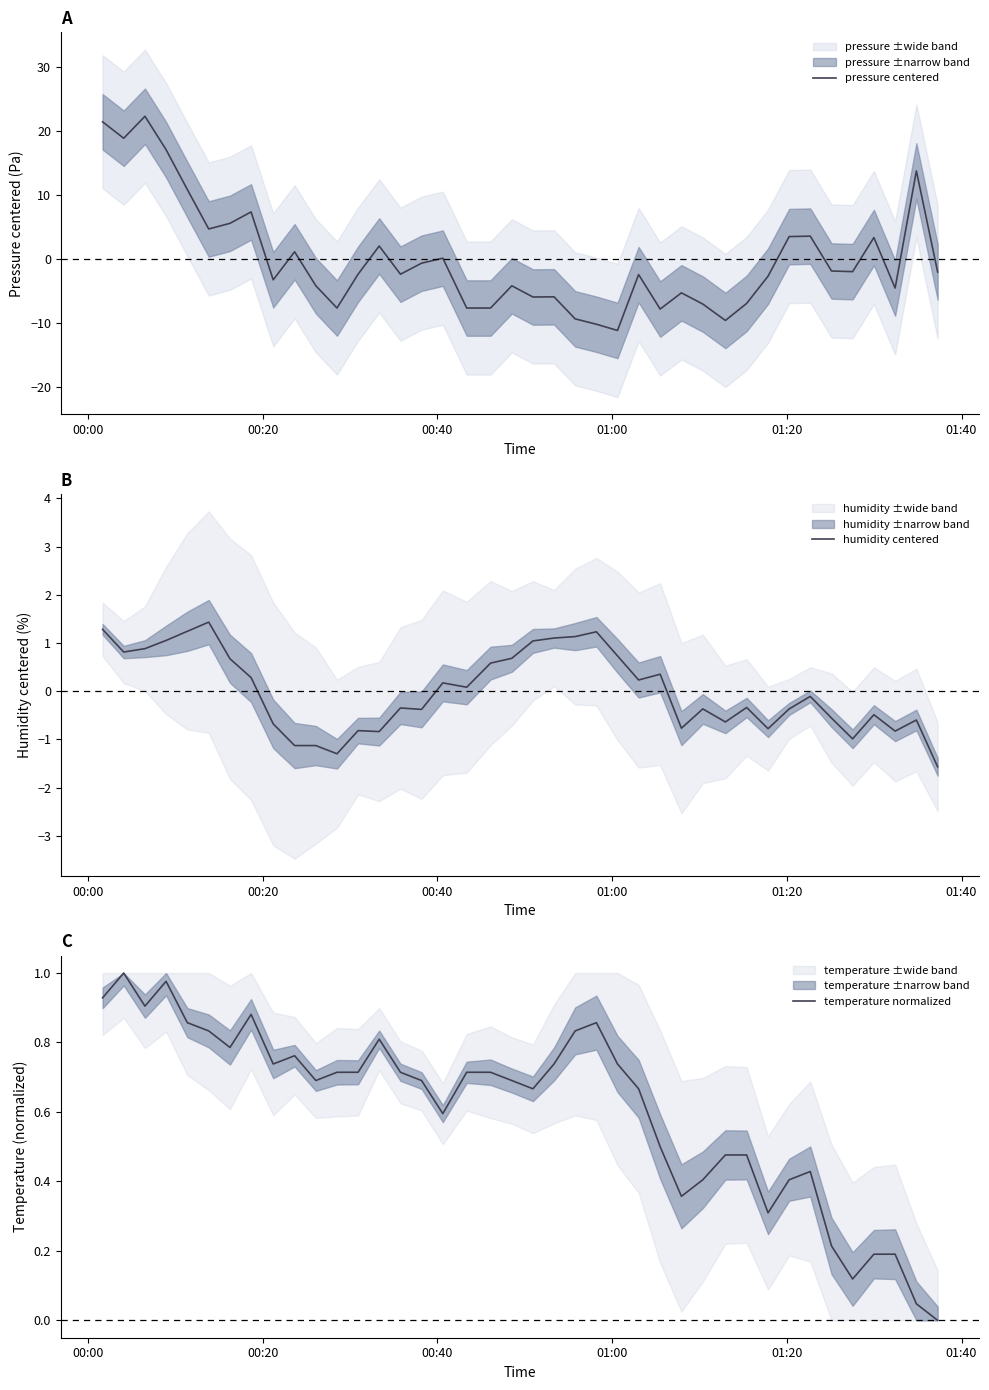

How many times do pressure centered and temperature normalized cross each other?

11